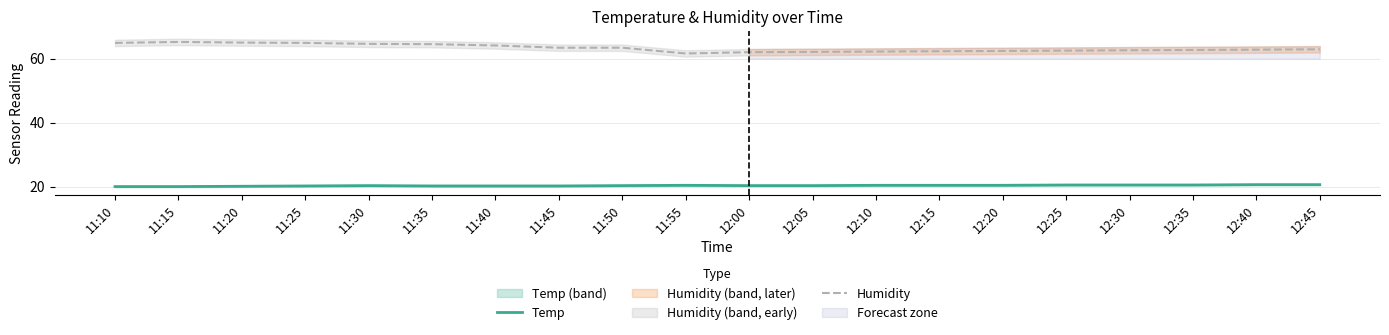

Does the chart display data point markers on the line(s)?

No